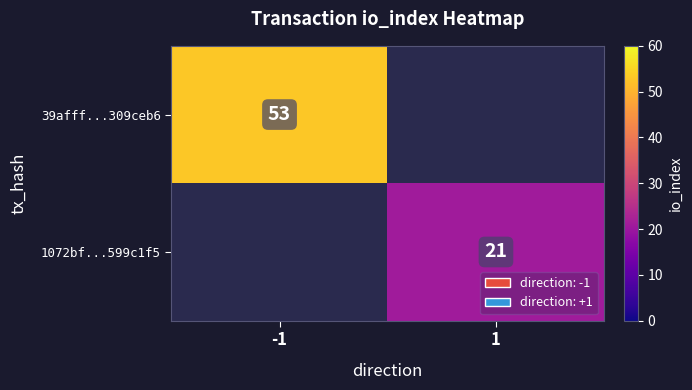

Is it true that 1072bf...599c1f5 equals 21 at 1?

True